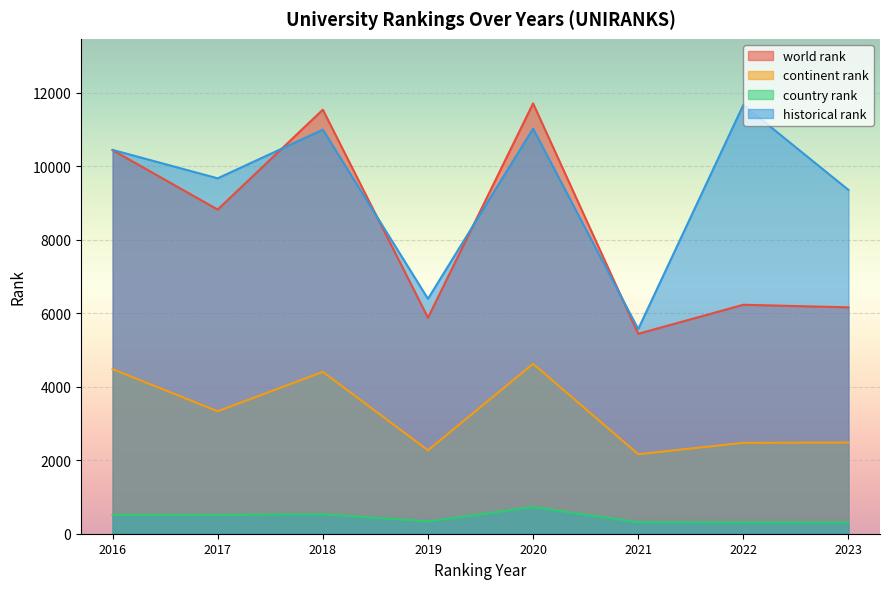

The value of world rank at 2019 is 2870.0. True or false?

False